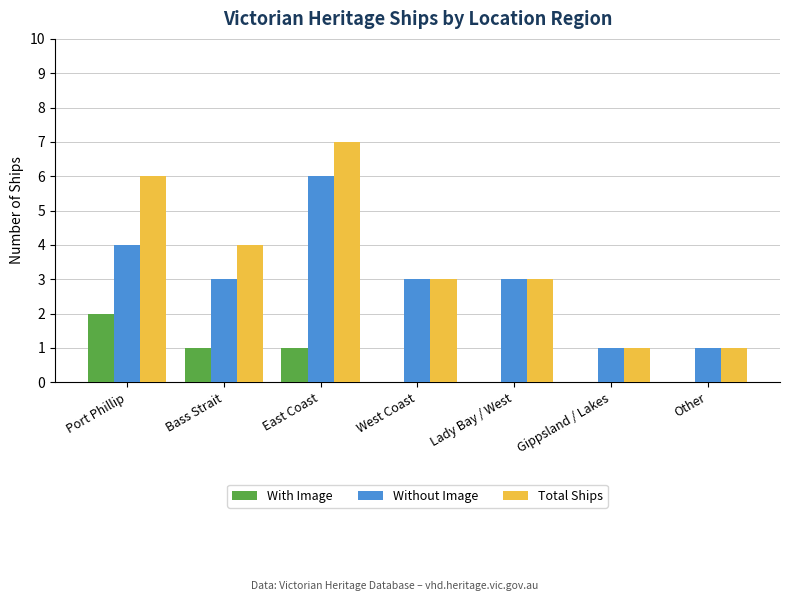

What is the sum of all Total Ships values?

25